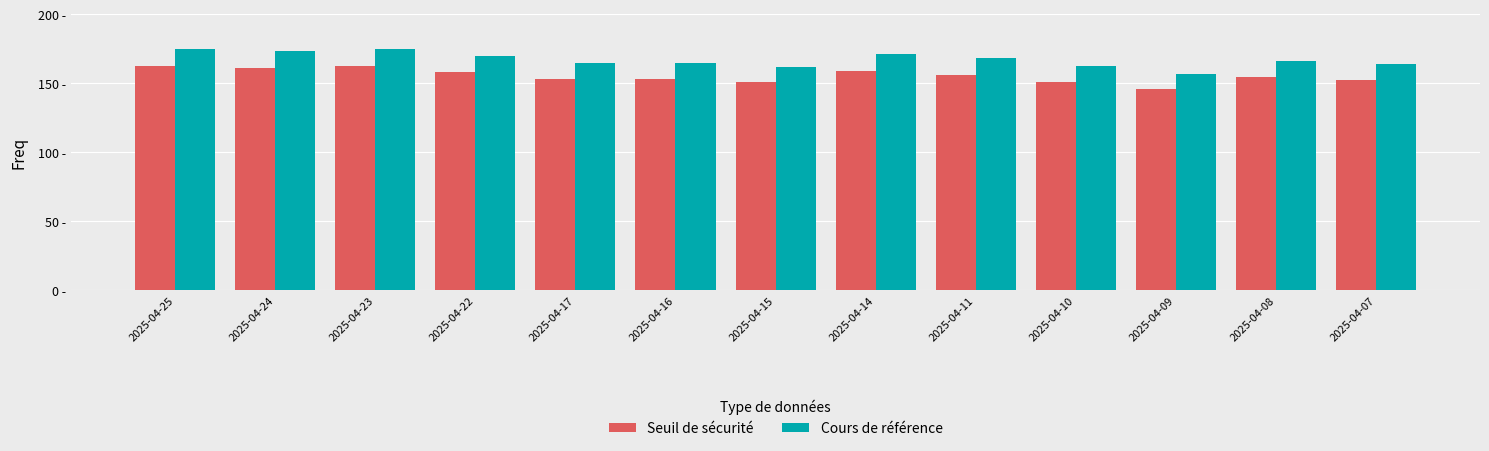

Reading left to right, transcribe all the data shown in this chart.

Seuil de sécurité: 2025-04-25=162.3	2025-04-24=161.1	2025-04-23=162.7	2025-04-22=158.0	2025-04-17=153.0	2025-04-16=153.3	2025-04-15=150.7	2025-04-14=159.0	2025-04-11=156.3	2025-04-10=150.9	2025-04-09=145.9	2025-04-08=154.3	2025-04-07=152.6
Cours de référence: 2025-04-25=174.5	2025-04-24=173.2	2025-04-23=174.9	2025-04-22=169.9	2025-04-17=164.5	2025-04-16=164.8	2025-04-15=162.1	2025-04-14=171.0	2025-04-11=168.0	2025-04-10=162.3	2025-04-09=156.9	2025-04-08=165.9	2025-04-07=164.1